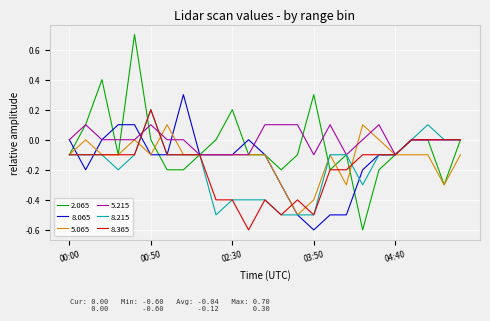

What is the maximum value shown in the chart?

0.7